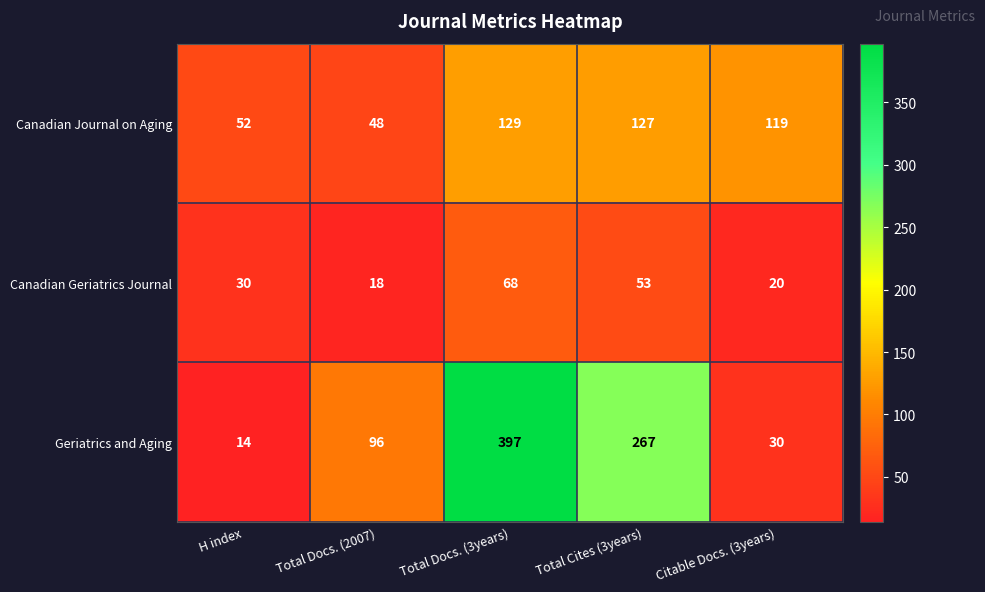

At which category is the sum across all series the highest?

Total Docs. (3years)